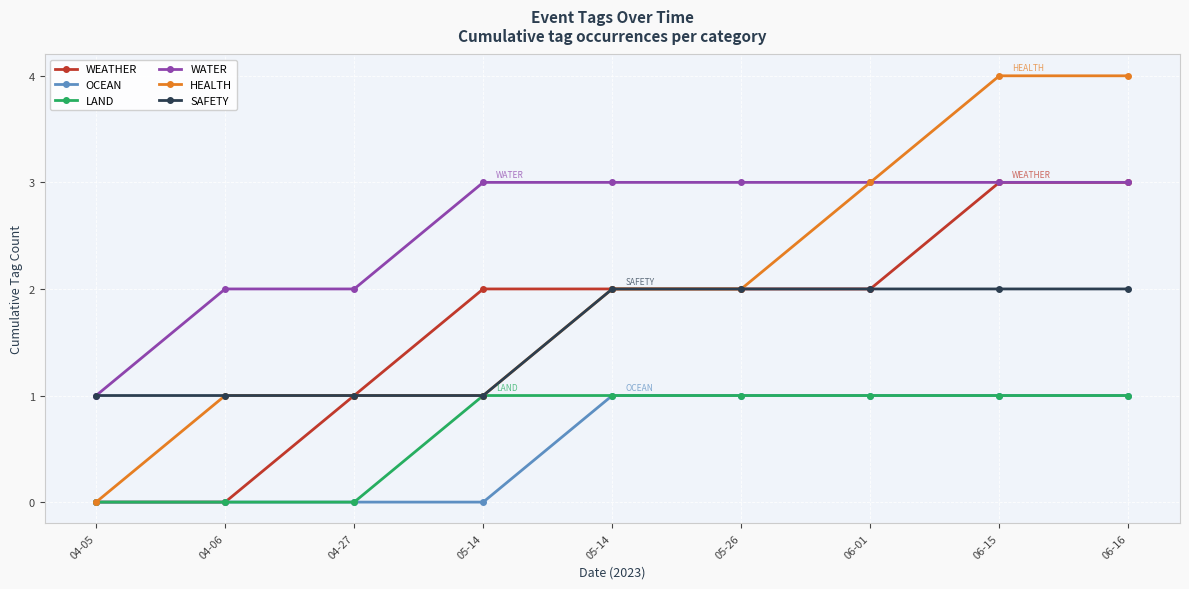

What is the average value of the SAFETY series?

2